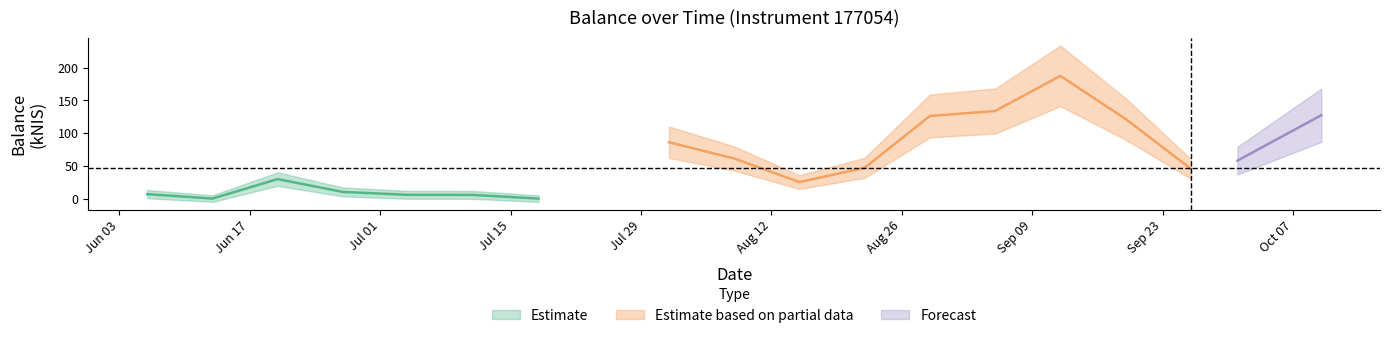

The value at 2024-08-29 is 170.0. True or false?

False